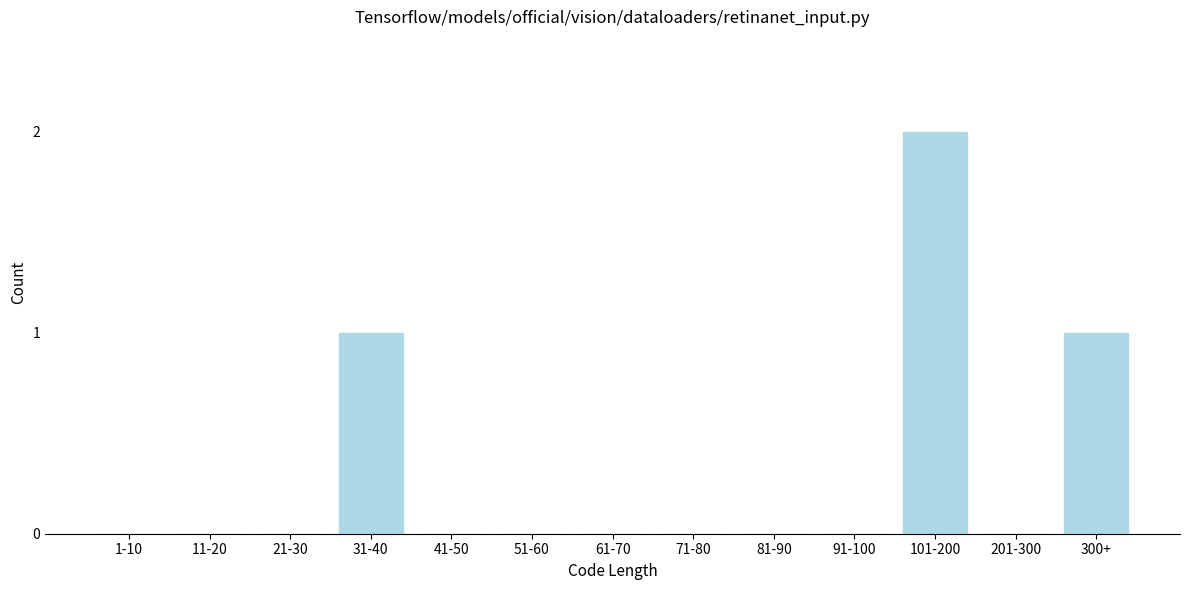

Reading left to right, what are all the values shown in this chart?

1-10=0	11-20=0	21-30=0	31-40=1	41-50=0	51-60=0	61-70=0	71-80=0	81-90=0	91-100=0	101-200=2	201-300=0	300+=1